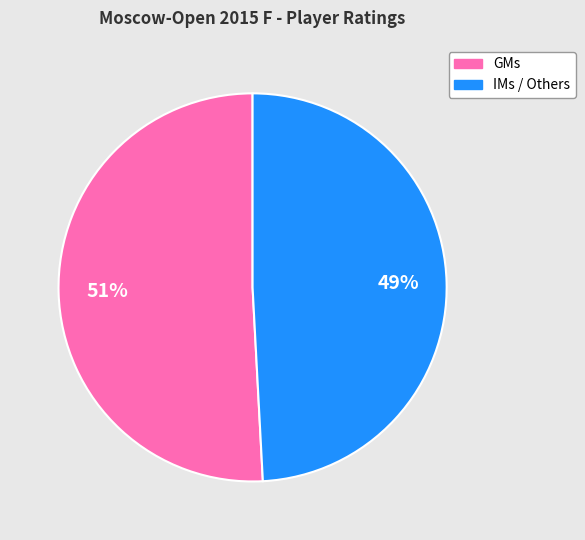

Is there any slice that represents more than half of the pie?

Yes